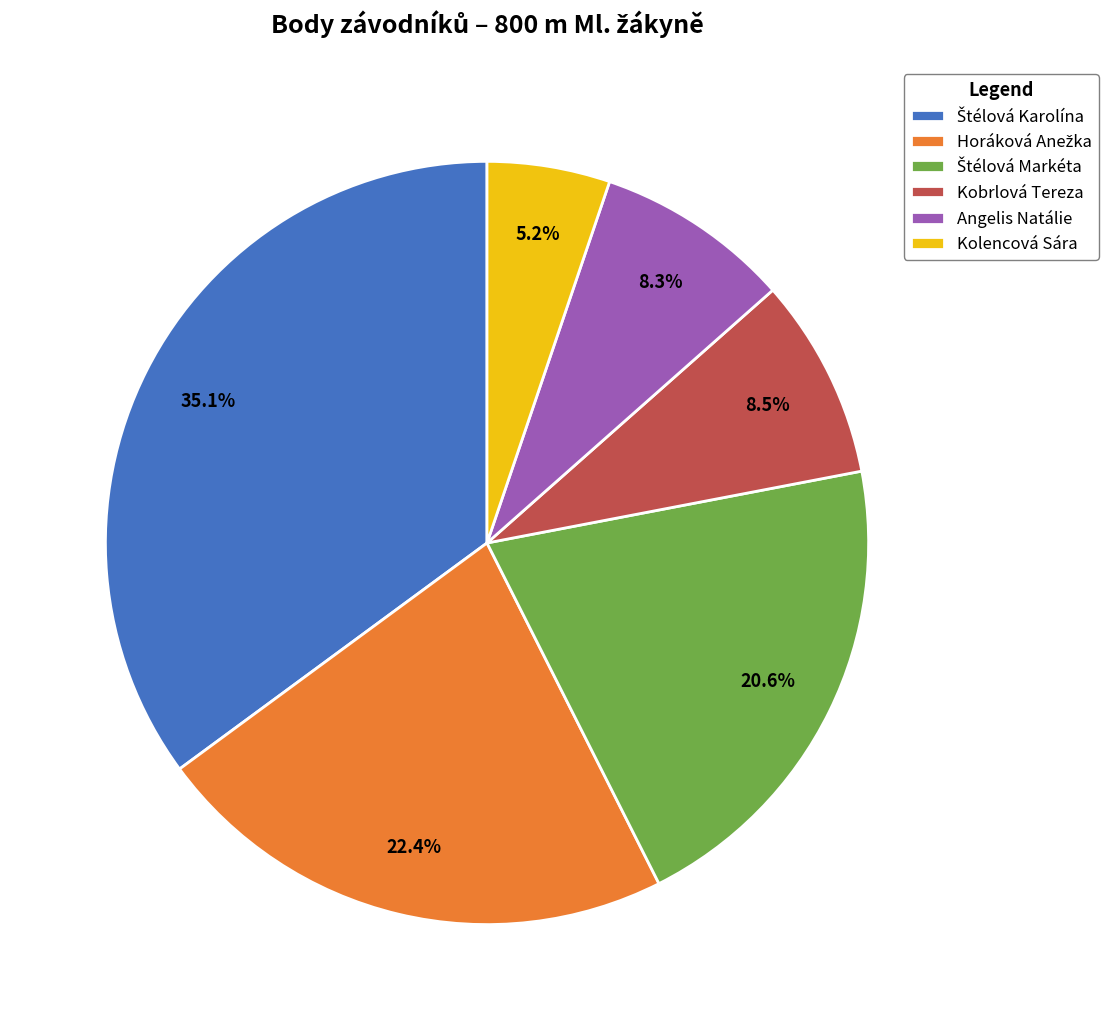

Is Kolencová Sára the majority of the pie?

No